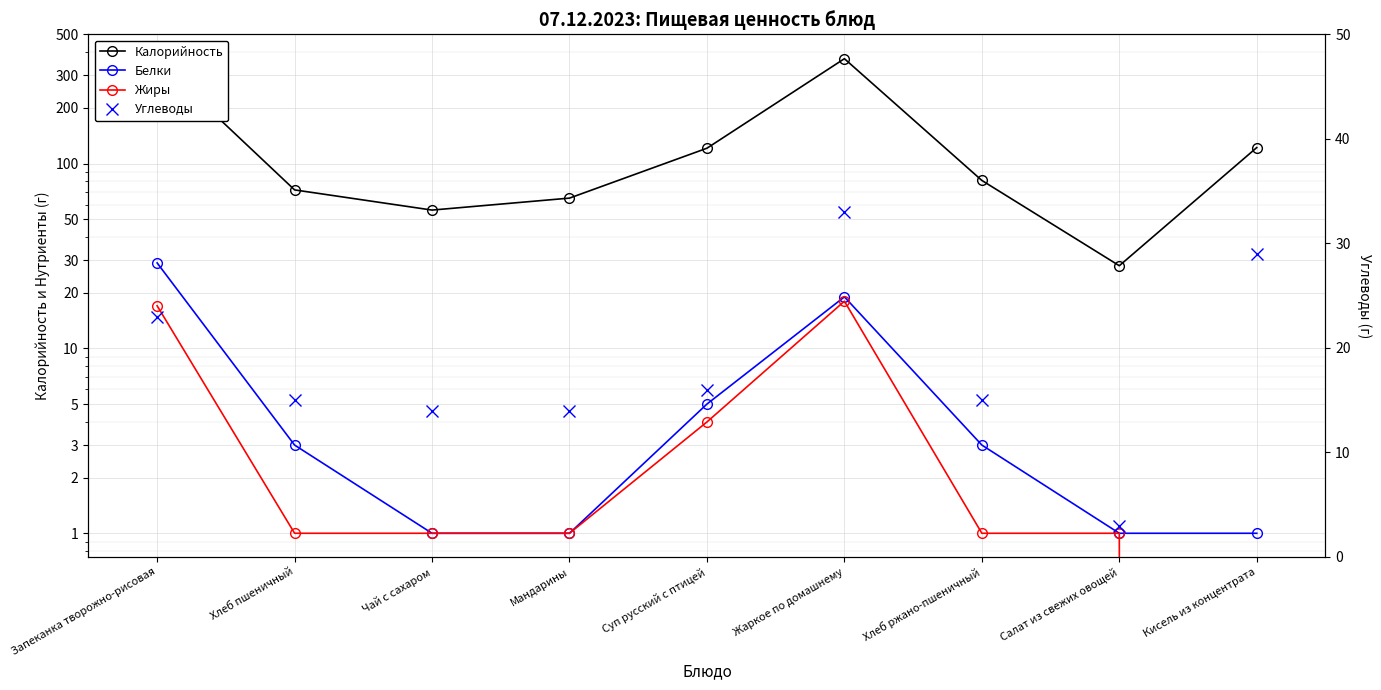

Count the number of categories in the chart.

9